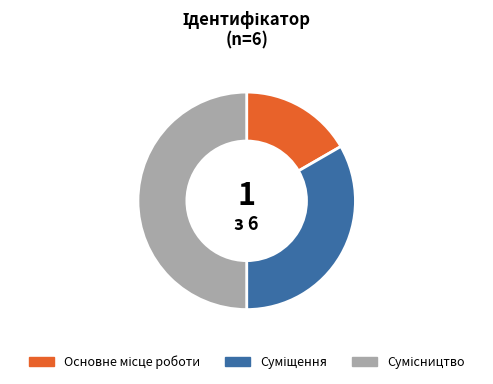

Which slice is the largest?

Сумісництво